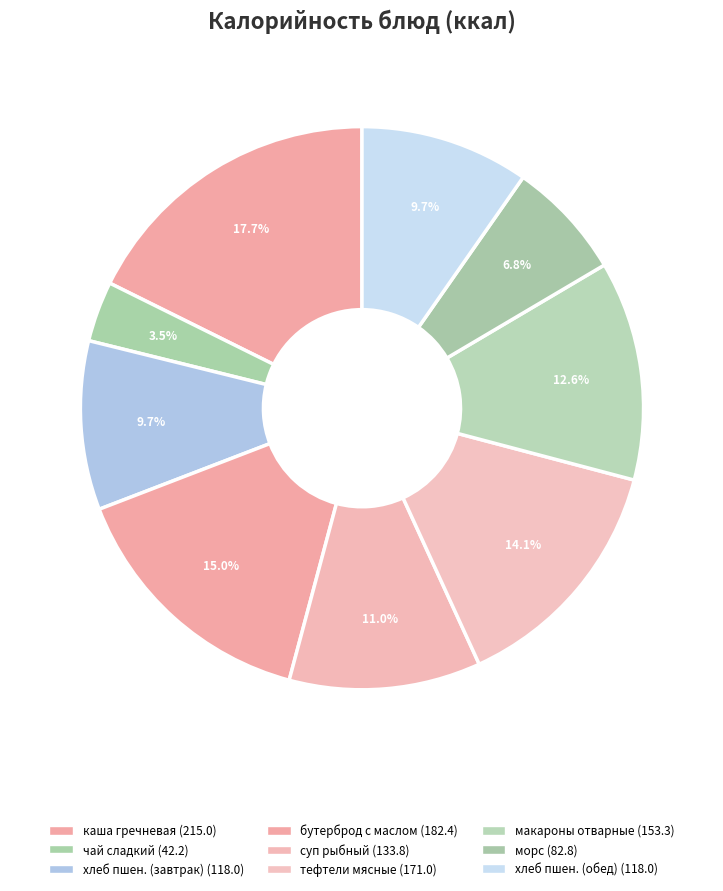

Is there a majority slice in this chart?

No